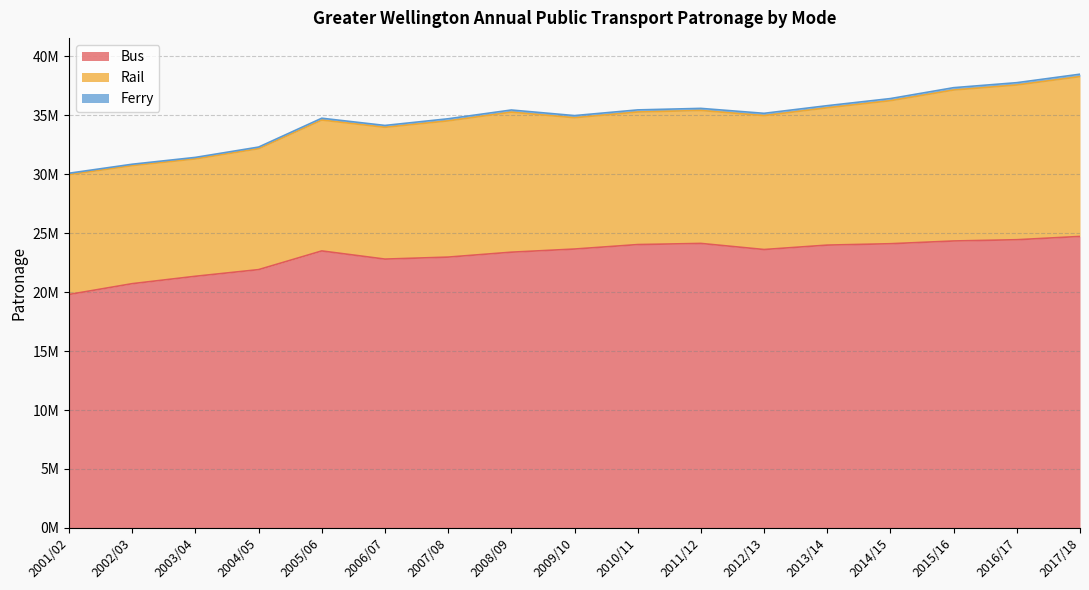

How many interior local valleys does the Ferry series have?

4